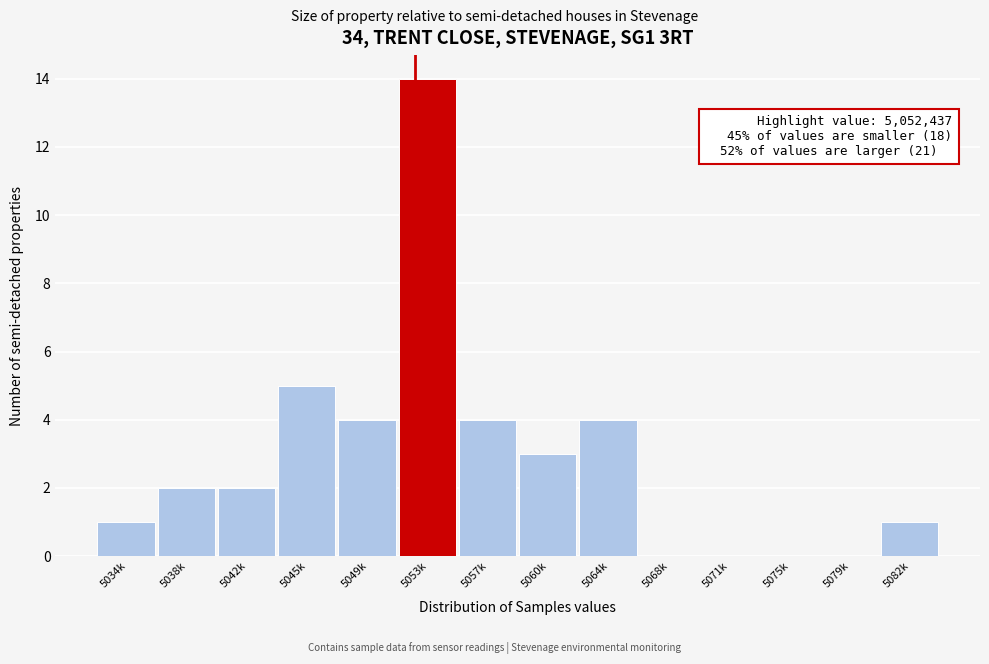

Reading right to left, extract all data points from this chart.

5082k=1	5079k=0	5075k=0	5071k=0	5068k=0	5064k=4	5060k=3	5057k=4	5053k=14	5049k=4	5045k=5	5042k=2	5038k=2	5034k=1